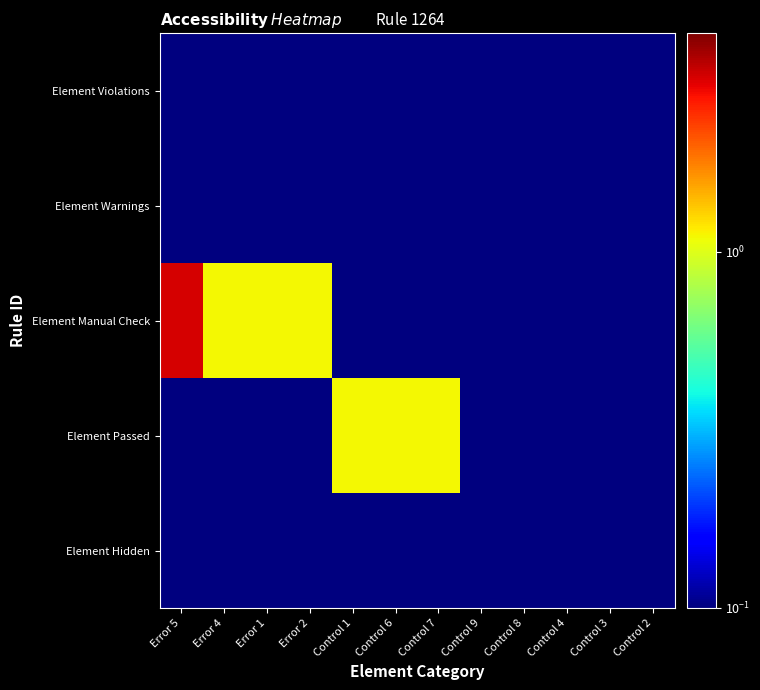

Reading right to left, what are all the values shown in this chart?

Element Violations: Control 2=0.1	Control 3=0.1	Control 4=0.1	Control 8=0.1	Control 9=0.1	Control 7=0.1	Control 6=0.1	Control 1=0.1	Error 2=0.1	Error 1=0.1	Error 4=0.1	Error 5=0.1
Element Warnings: Control 2=0.1	Control 3=0.1	Control 4=0.1	Control 8=0.1	Control 9=0.1	Control 7=0.1	Control 6=0.1	Control 1=0.1	Error 2=0.1	Error 1=0.1	Error 4=0.1	Error 5=0.1
Element Manual Check: Control 2=0.1	Control 3=0.1	Control 4=0.1	Control 8=0.1	Control 9=0.1	Control 7=0.1	Control 6=0.1	Control 1=0.1	Error 2=1.1	Error 1=1.1	Error 4=1.1	Error 5=3.1
Element Passed: Control 2=0.1	Control 3=0.1	Control 4=0.1	Control 8=0.1	Control 9=0.1	Control 7=1.1	Control 6=1.1	Control 1=1.1	Error 2=0.1	Error 1=0.1	Error 4=0.1	Error 5=0.1
Element Hidden: Control 2=0.1	Control 3=0.1	Control 4=0.1	Control 8=0.1	Control 9=0.1	Control 7=0.1	Control 6=0.1	Control 1=0.1	Error 2=0.1	Error 1=0.1	Error 4=0.1	Error 5=0.1